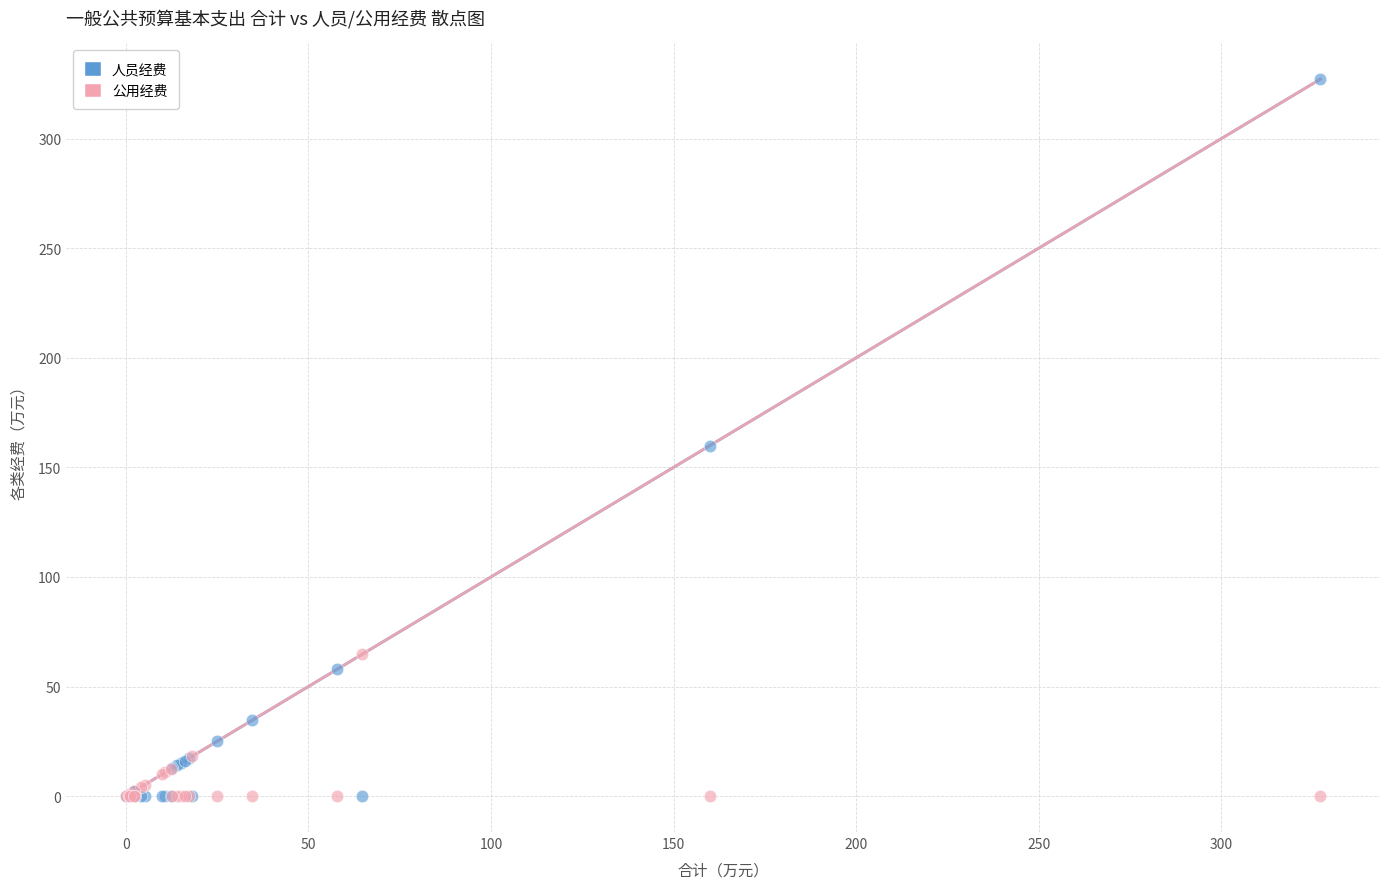

Which series has the largest Y range (max minus min)?

人员经费